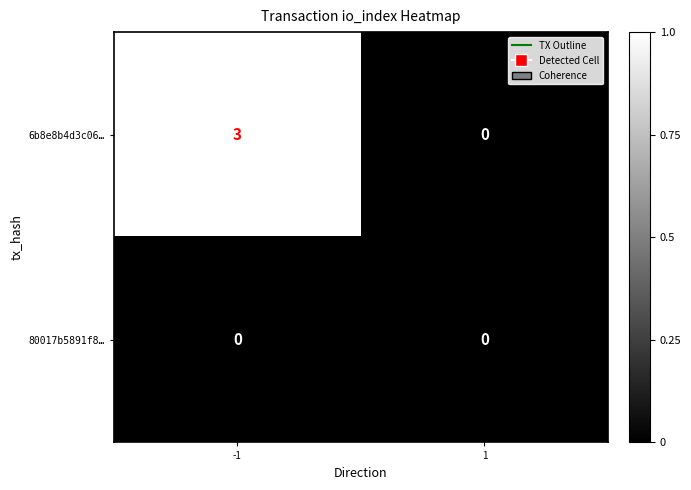

List the series in order of their overall mean, lowest first.

80017b5891f8…, 6b8e8b4d3c06…